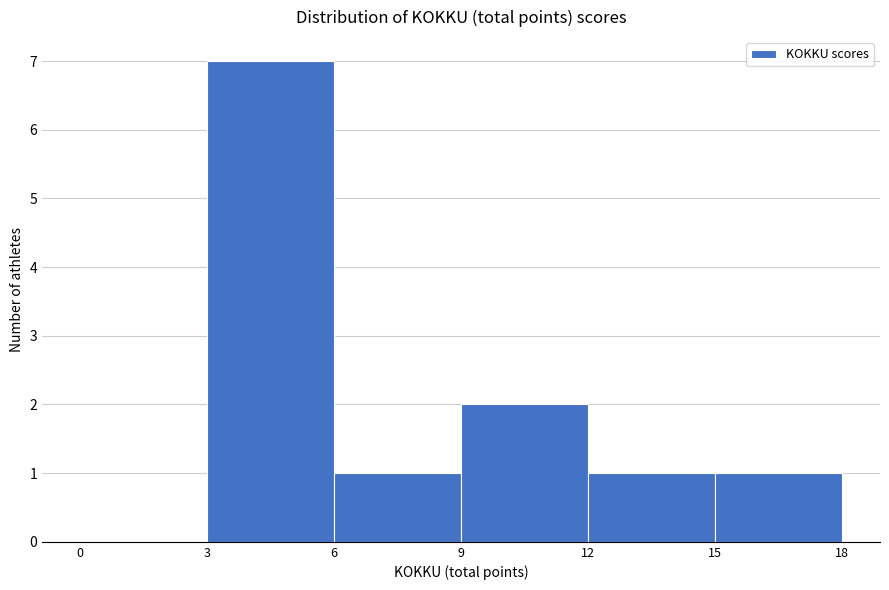

Reading left to right, transcribe this chart: for each bar, give the range it covers on the x-axis and its height. The values are not printed on the chart, so give them approximately, as read against the axis.

0 to 3: 0
3 to 6: 7
6 to 9: 1
9 to 12: 2
12 to 15: 1
15 to 18: 1